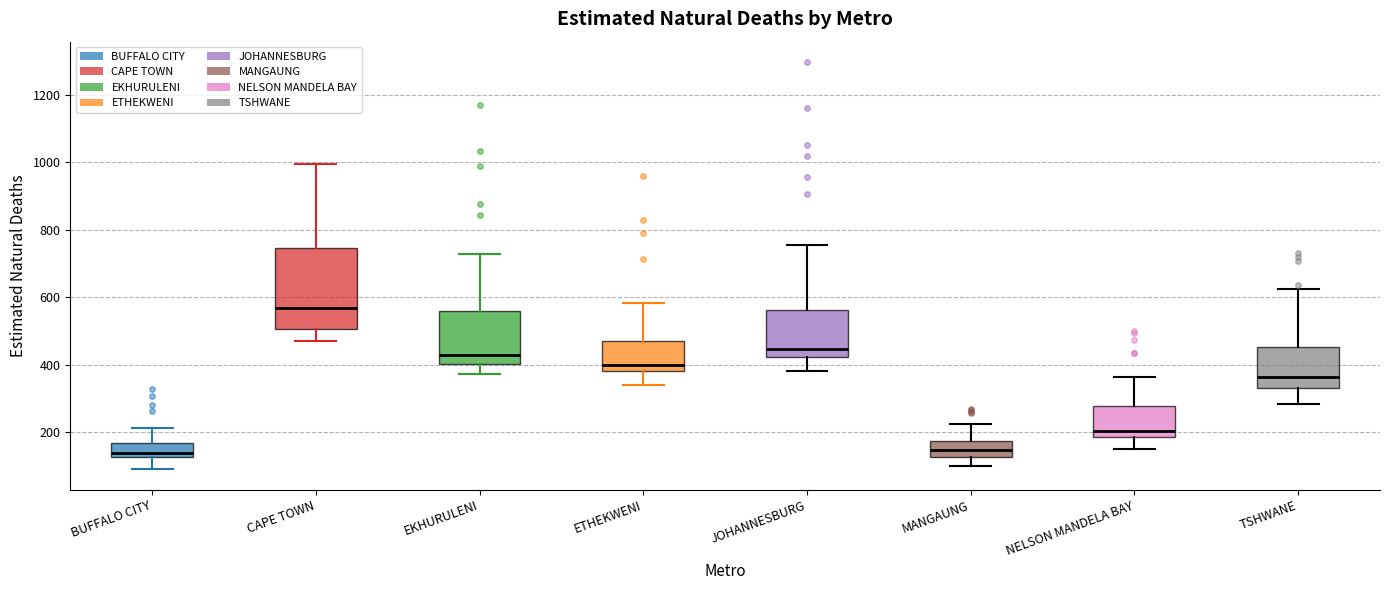

Reading left to right, read every box against the y-axis: the position of its median line, the range the box covers, and the ends of its whiskers. The values are not printed on the chart, so give them approximately, as read against the axis.

BUFFALO CITY: median 140, box 120 to 160, whiskers 100 to 220
CAPE TOWN: median 560, box 500 to 740, whiskers 480 to 1000
EKHURULENI: median 420, box 400 to 560, whiskers 380 to 720
ETHEKWENI: median 400, box 380 to 480, whiskers 340 to 580
JOHANNESBURG: median 440, box 420 to 560, whiskers 380 to 760
MANGAUNG: median 140, box 120 to 180, whiskers 100 to 220
NELSON MANDELA BAY: median 200, box 180 to 280, whiskers 160 to 360
TSHWANE: median 360, box 340 to 460, whiskers 280 to 620